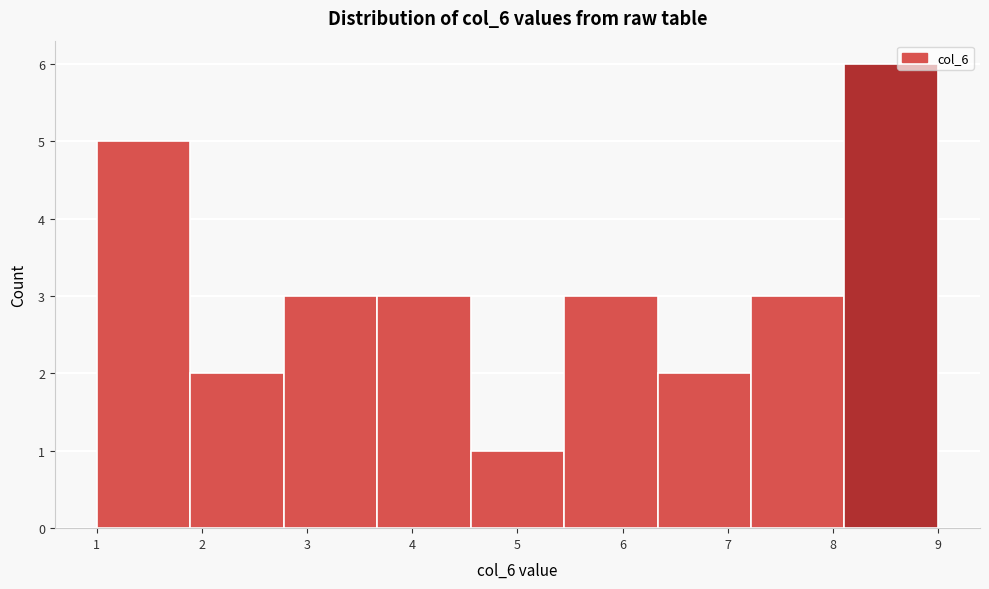

Over which range of the x-axis is the bar tallest?

8.1 to 9.0